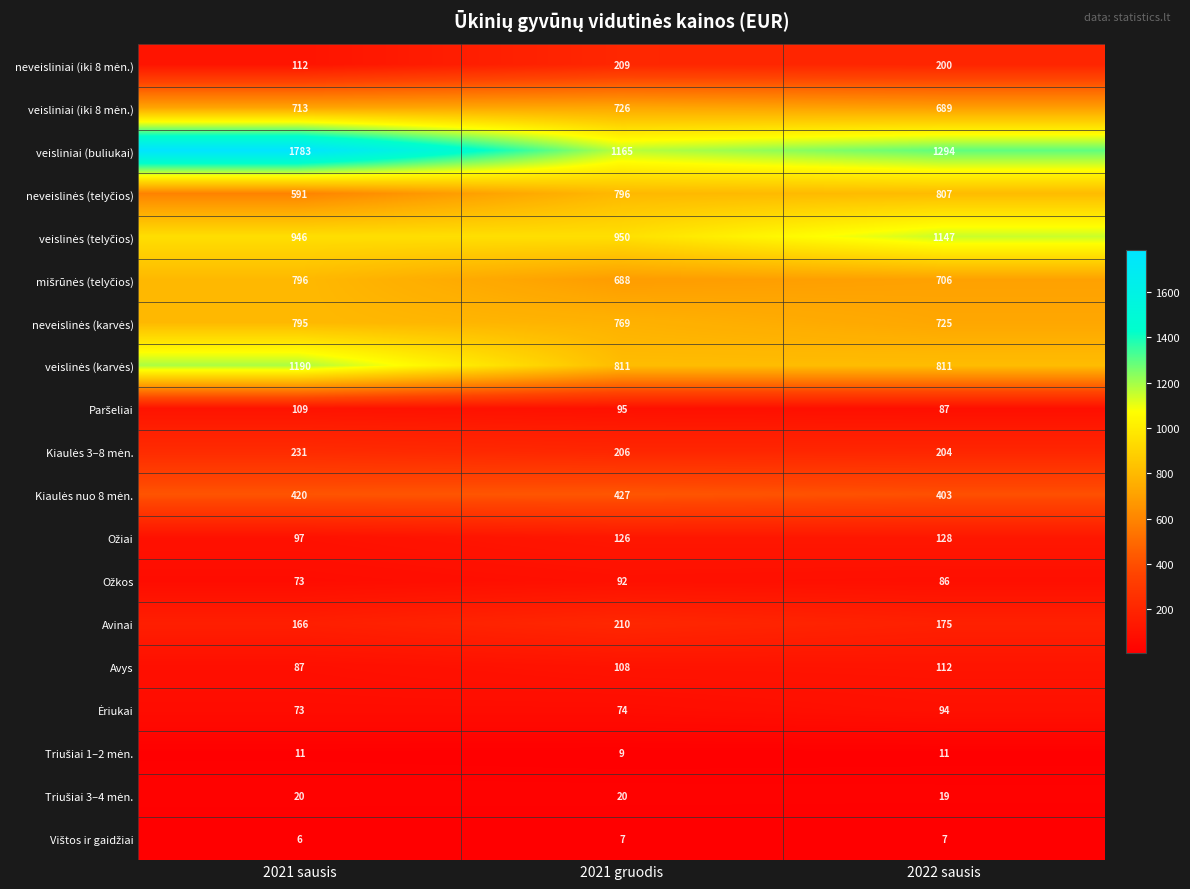

Rank the categories by Avys value from lowest to highest.

2021 sausis, 2021 gruodis, 2022 sausis